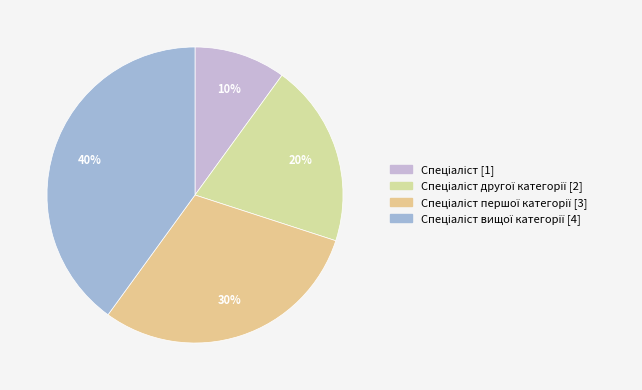

Is there any slice that represents more than half of the pie?

No